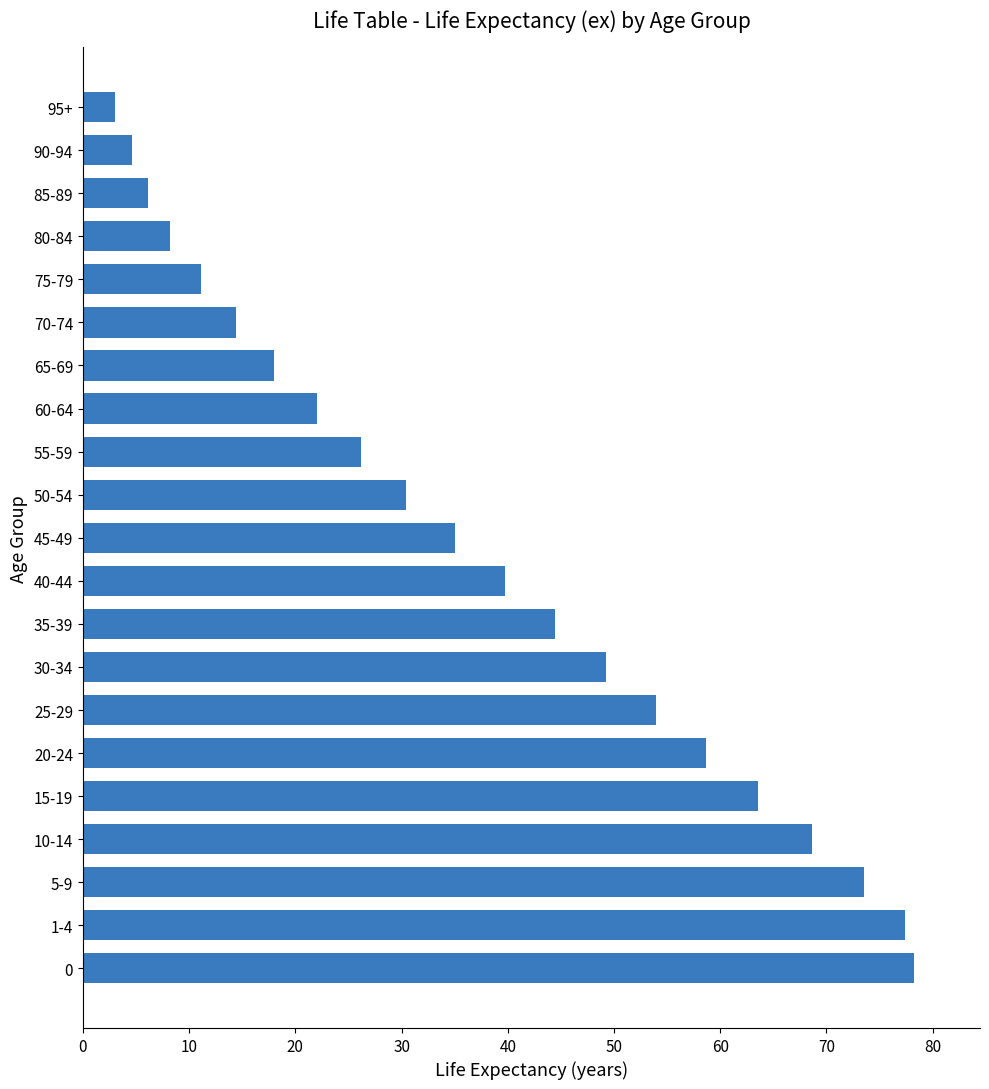

Which label corresponds to the smallest value in the chart?

95+